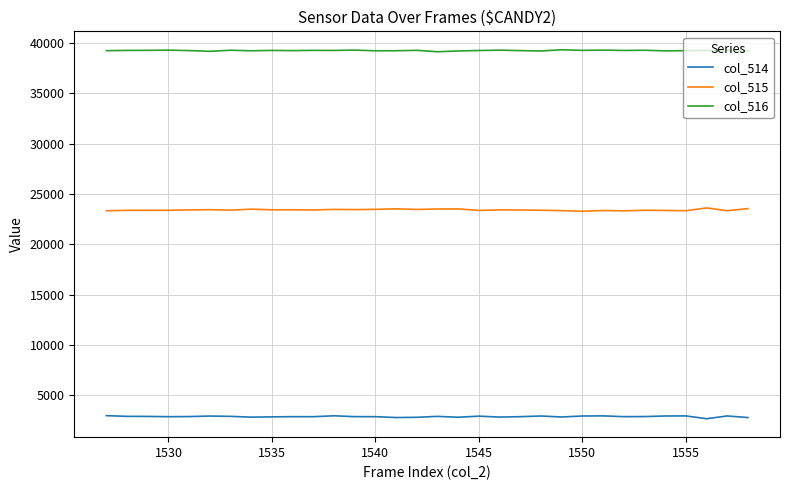

What is the difference between the maximum and second lowest values in the col_516 series?

154